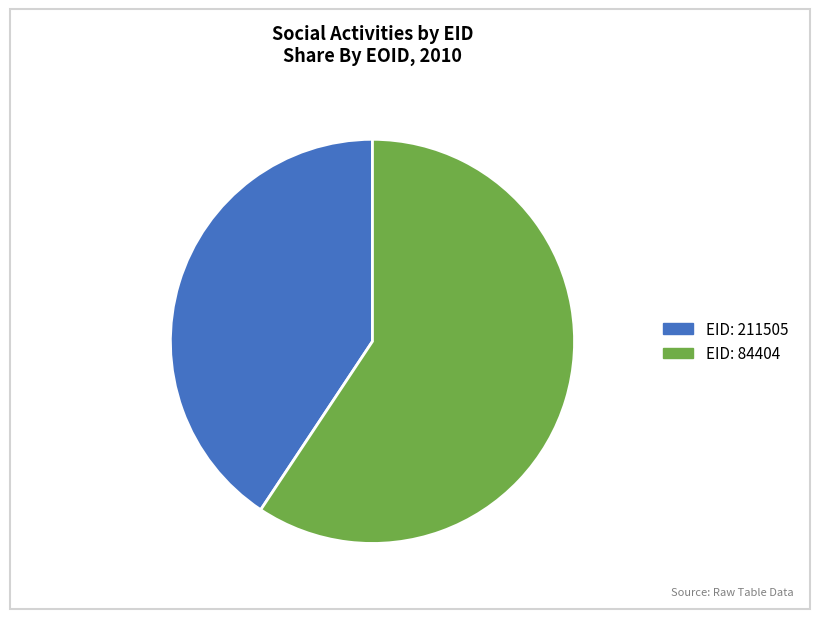

Count the number of slices in the pie.

2